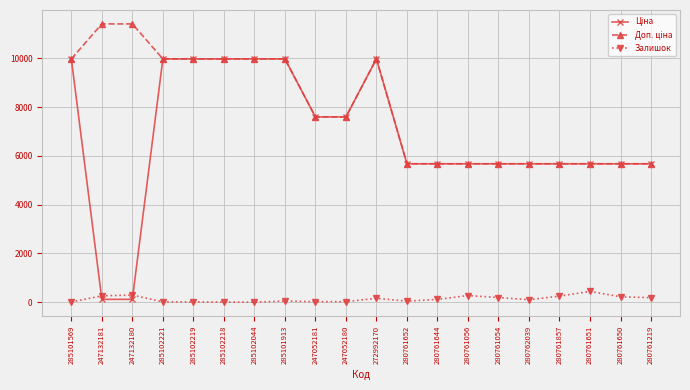

True or false: Залишок has a value of 290.0 at 247132180.

True